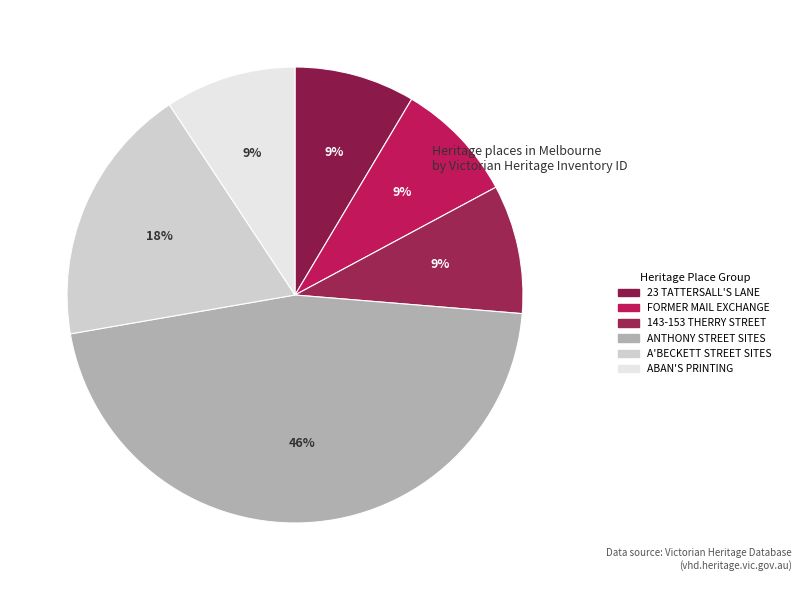

Count the number of slices in the pie.

6